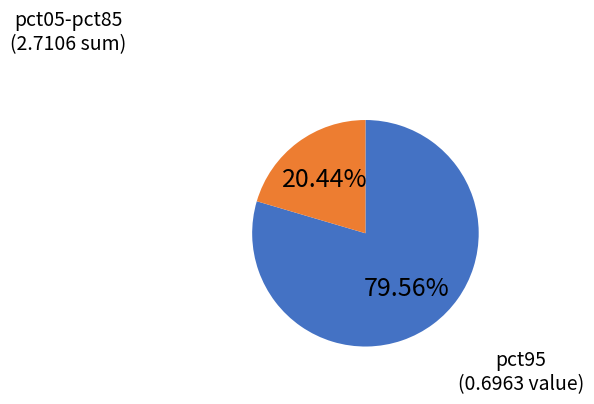

Does any single category account for the majority?

Yes